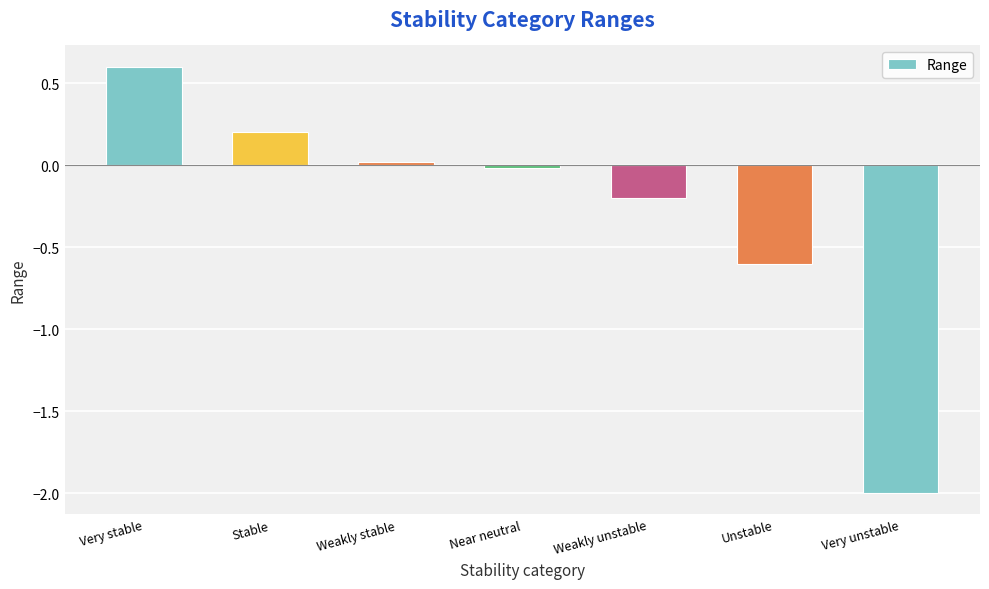

How many values are above zero?

3